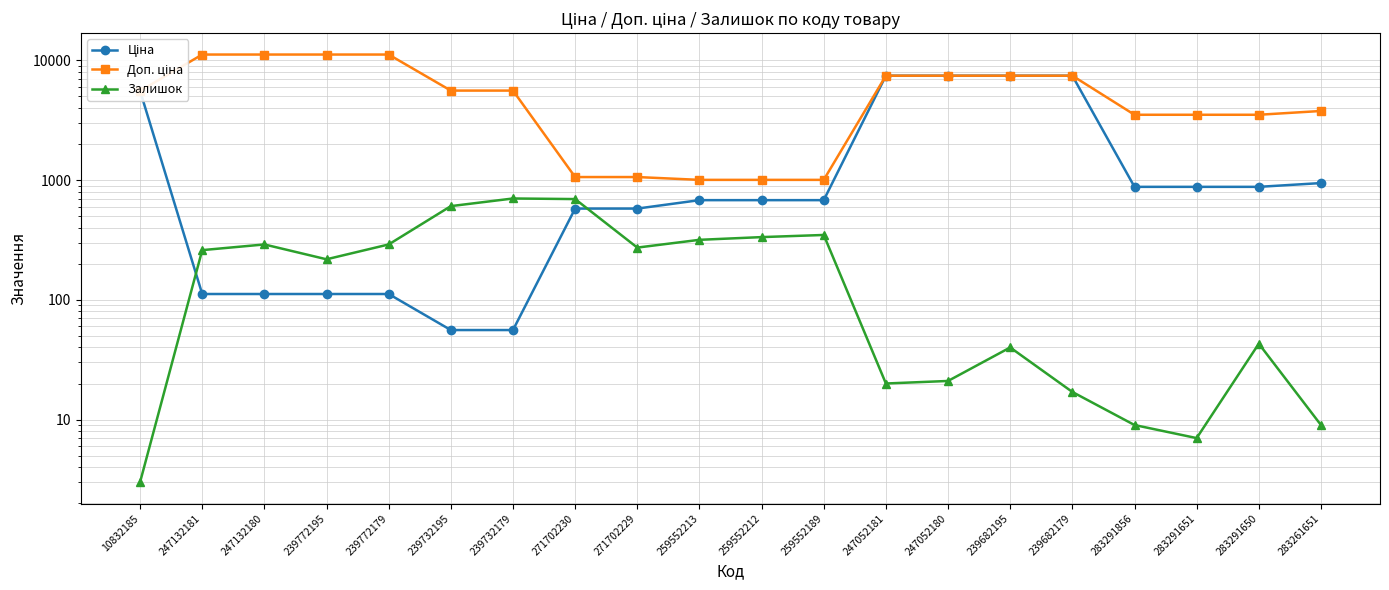

In Залишок, how many points are lower than both neighbors (excluding endpoints)?

4